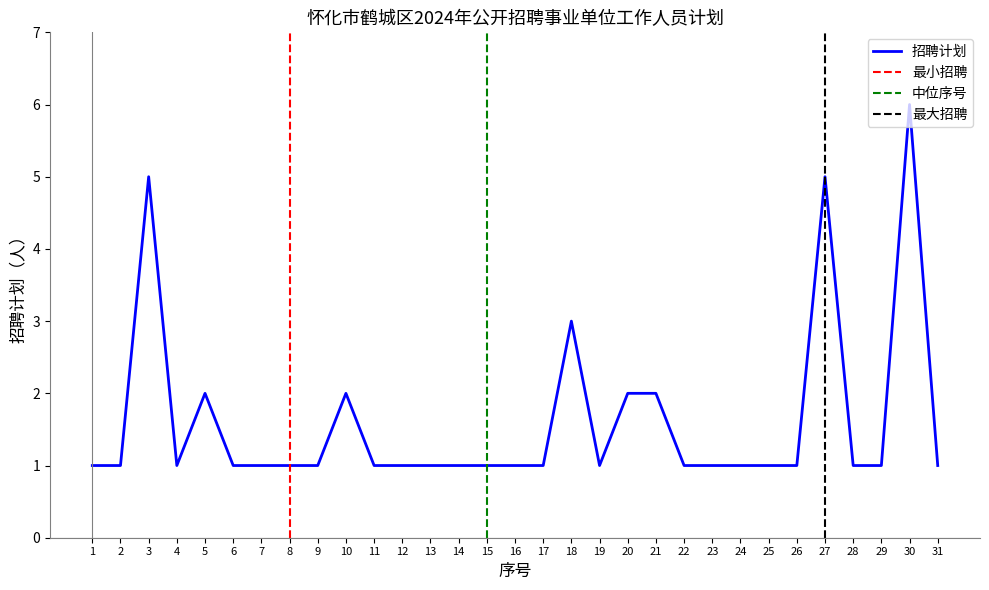

How many distinct data groups are displayed?

1